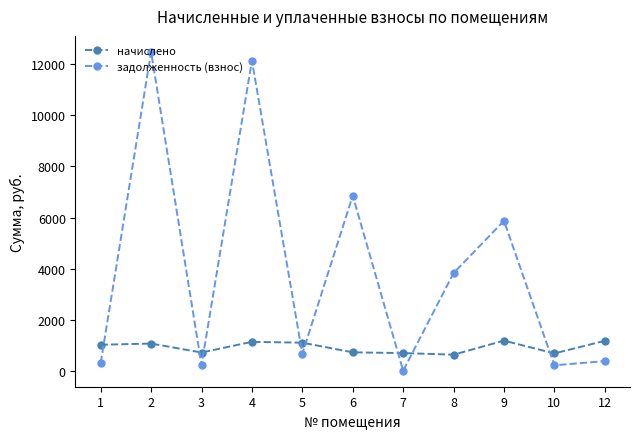

Where is задолженность (взнос) nearest to the value 6248?

9